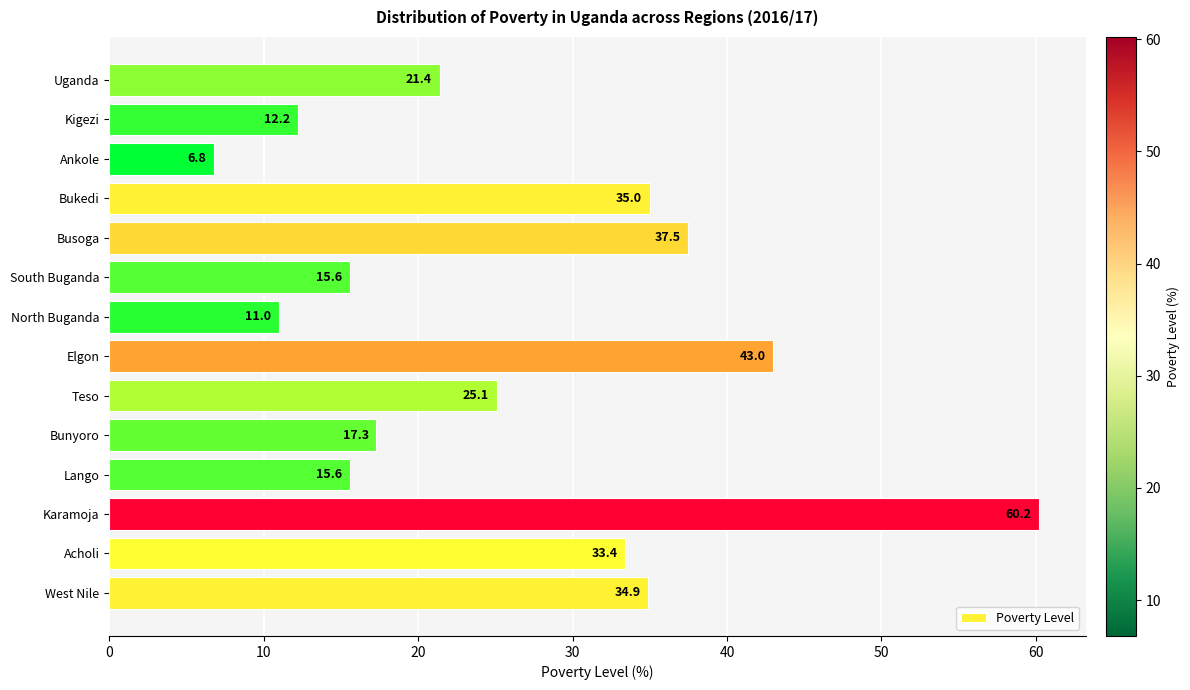

Which label corresponds to the smallest value in the chart?

Ankole